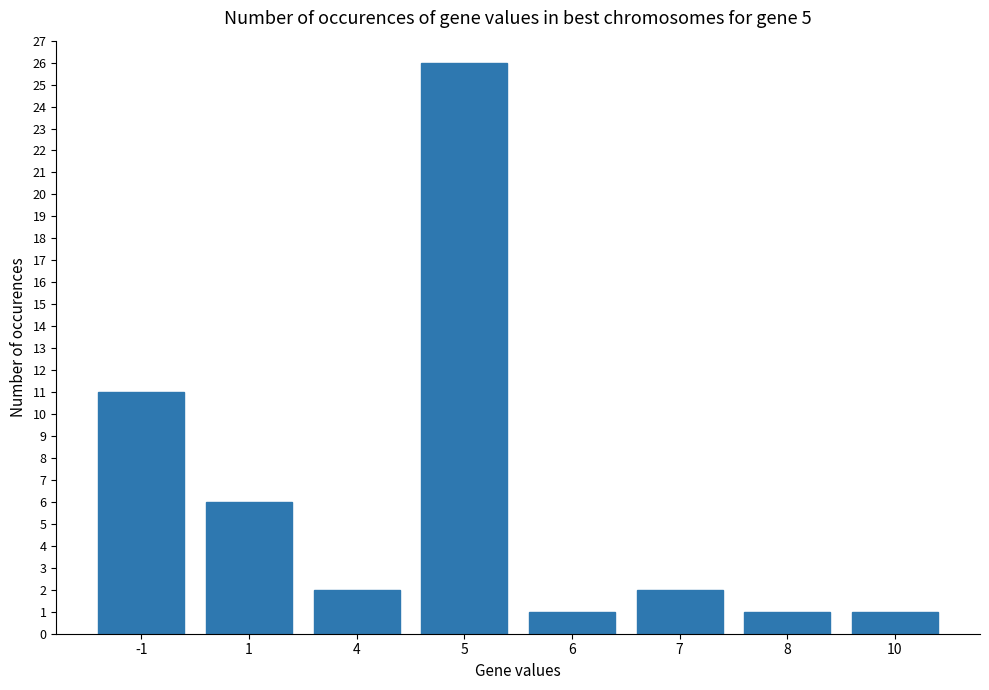

The chart shows a value of 0 at 6. True or false?

False